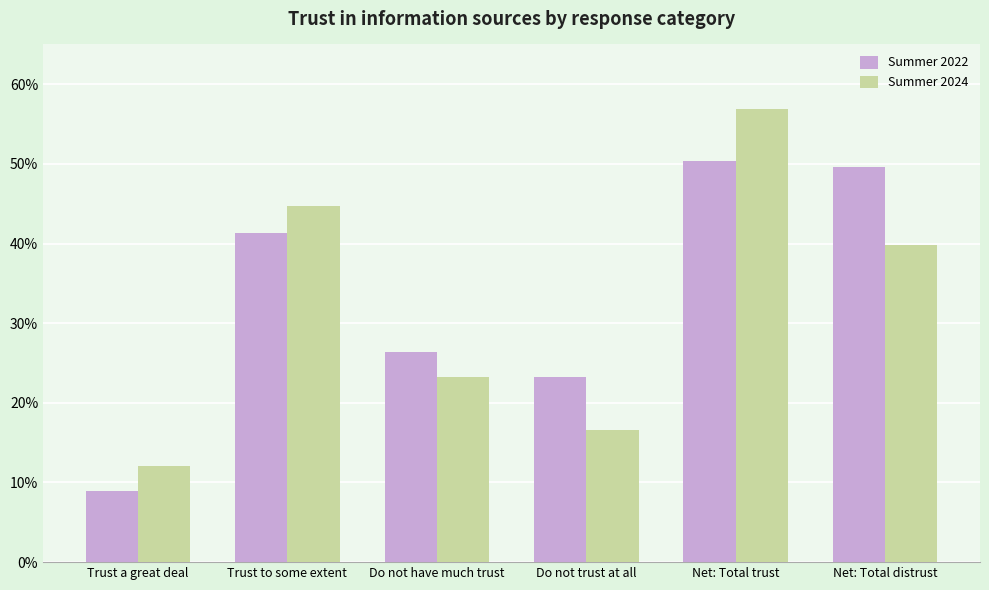

What is the difference between the second highest and minimum values in the Summer 2022 series?

40.7